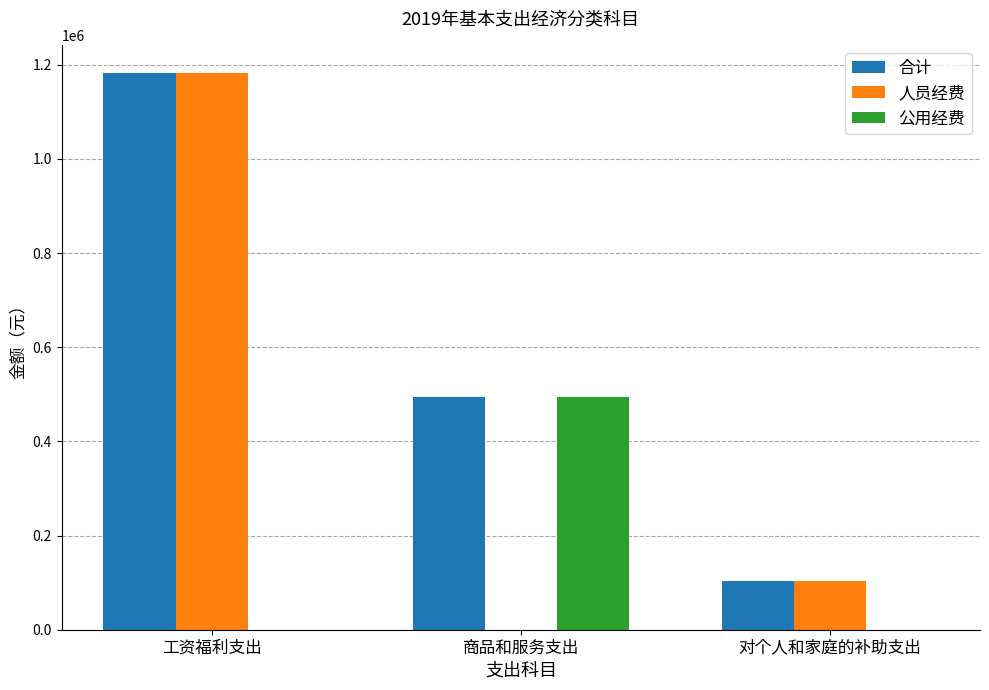

At which category does the chart reach its peak across all series?

工资福利支出